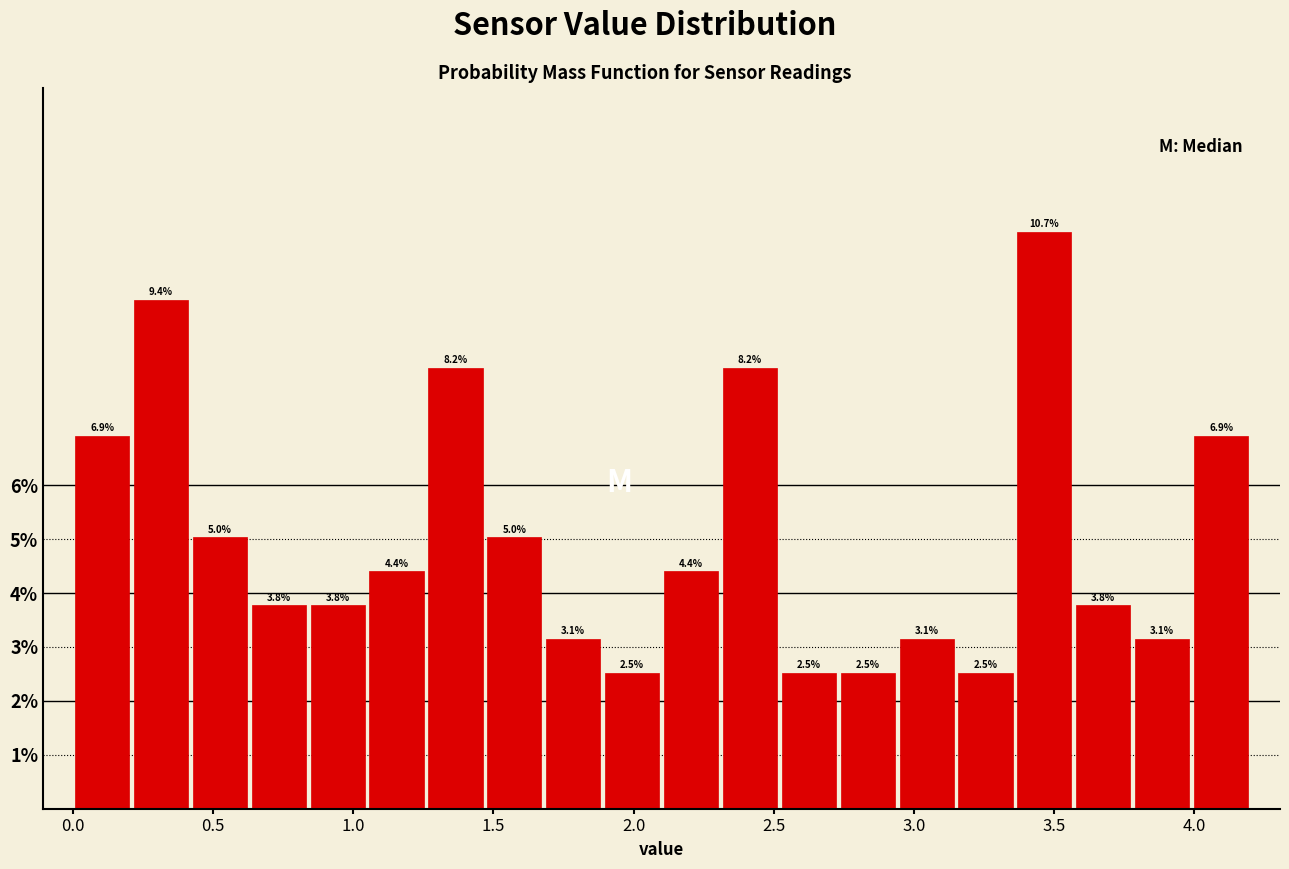

Reading left to right, transcribe this chart: for each bar, give the range it covers on the x-axis and its height. The bar edges are not printed on the chart, so give them approximately, as read against the axis.

0.00 to 0.21: 6.9
0.21 to 0.42: 9.4
0.42 to 0.63: 5.0
0.63 to 0.84: 3.8
0.84 to 1.05: 3.8
1.05 to 1.26: 4.4
1.26 to 1.47: 8.2
1.47 to 1.68: 5.0
1.68 to 1.89: 3.1
1.89 to 2.10: 2.5
2.10 to 2.31: 4.4
2.31 to 2.52: 8.2
2.52 to 2.73: 2.5
2.73 to 2.94: 2.5
2.94 to 3.15: 3.1
3.15 to 3.36: 2.5
3.36 to 3.57: 10.7
3.57 to 3.78: 3.8
3.78 to 3.99: 3.1
3.99 to 4.20: 6.9